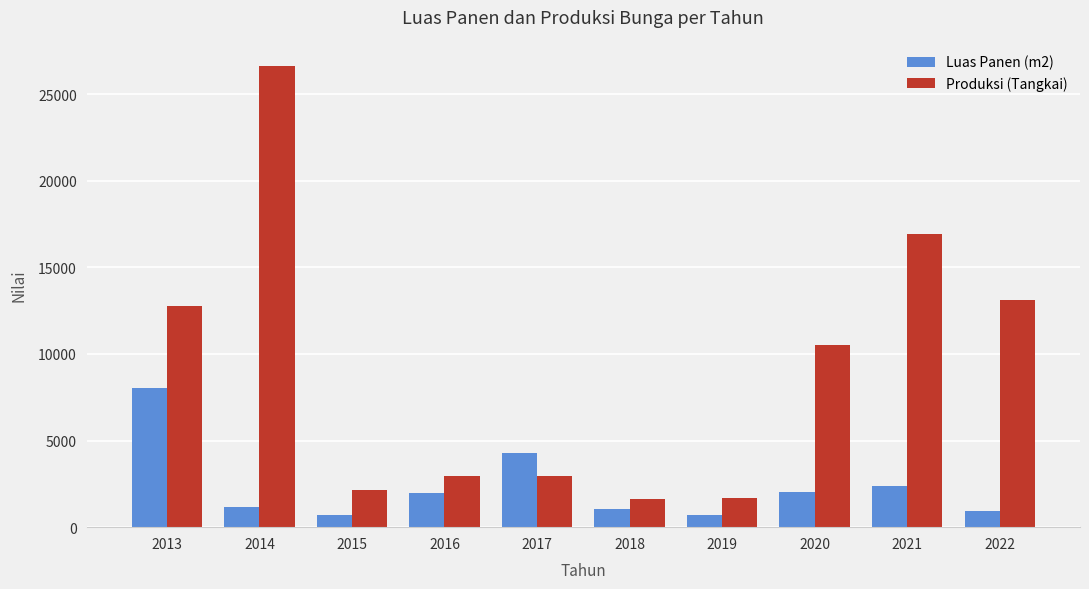

At which category does the chart reach its peak across all series?

2014